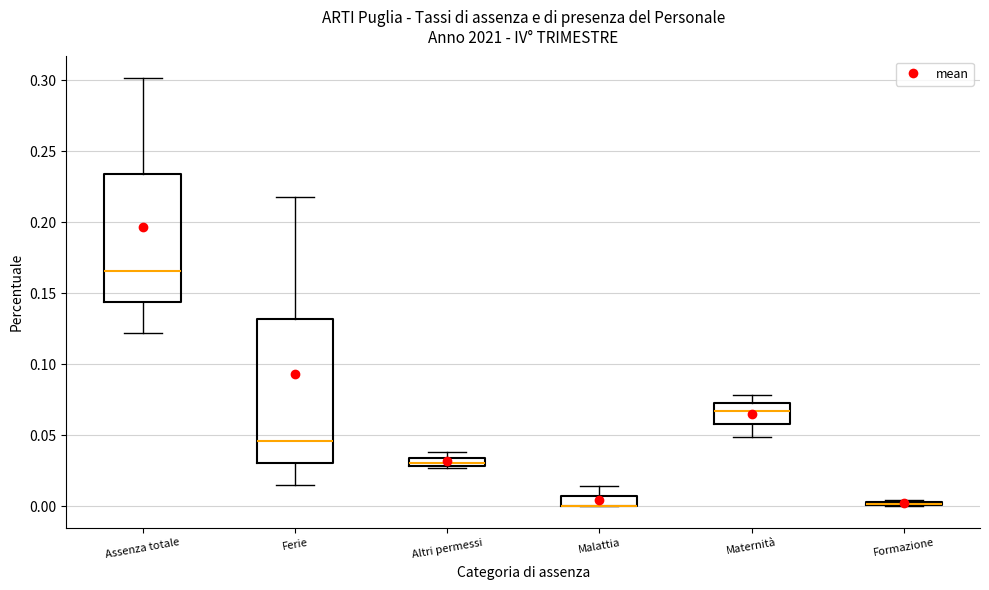

Which box is the tallest, from its lower edge to its upper edge?

Ferie